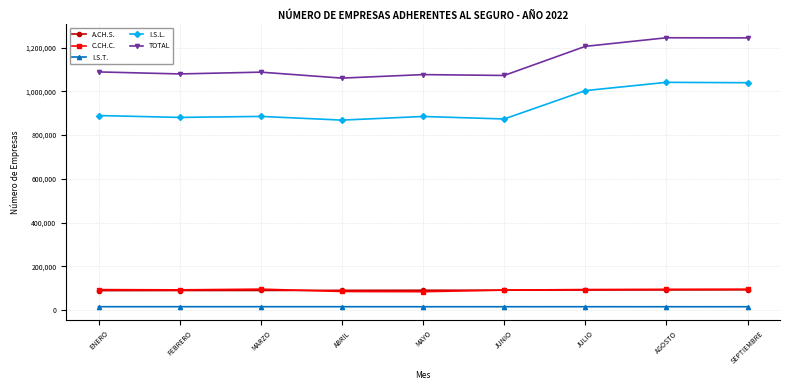

True or false: A.CH.S. and I.S.T. cross at least once.

False